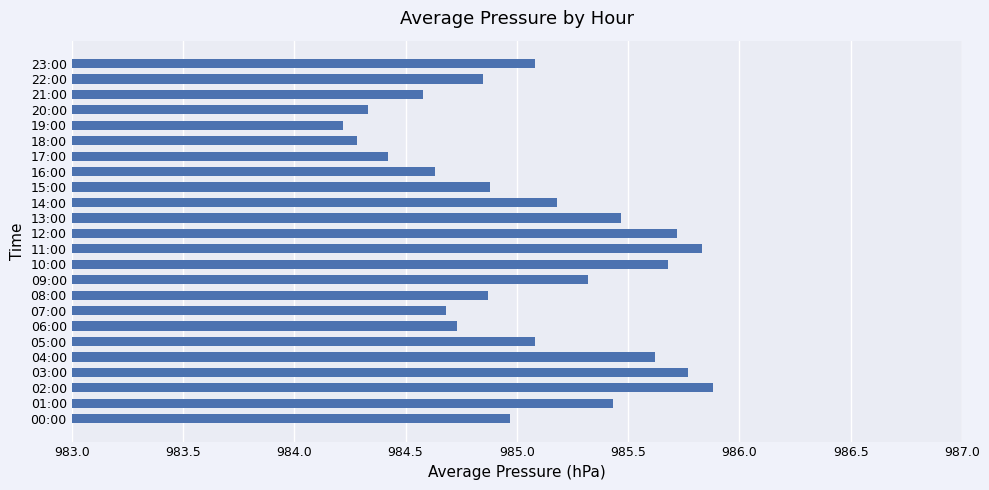

The chart shows a value of 296.0 at 09:00. True or false?

False